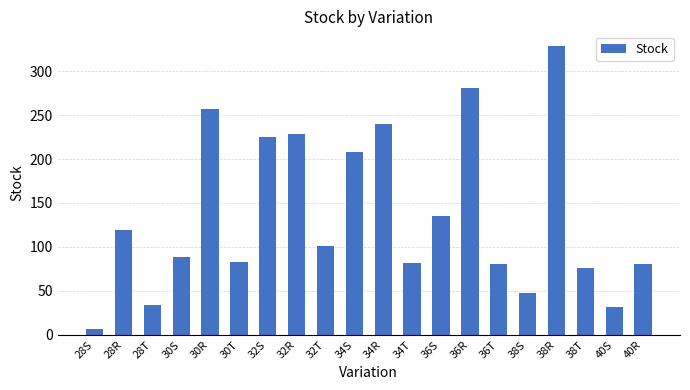

Are the bars horizontal?

No